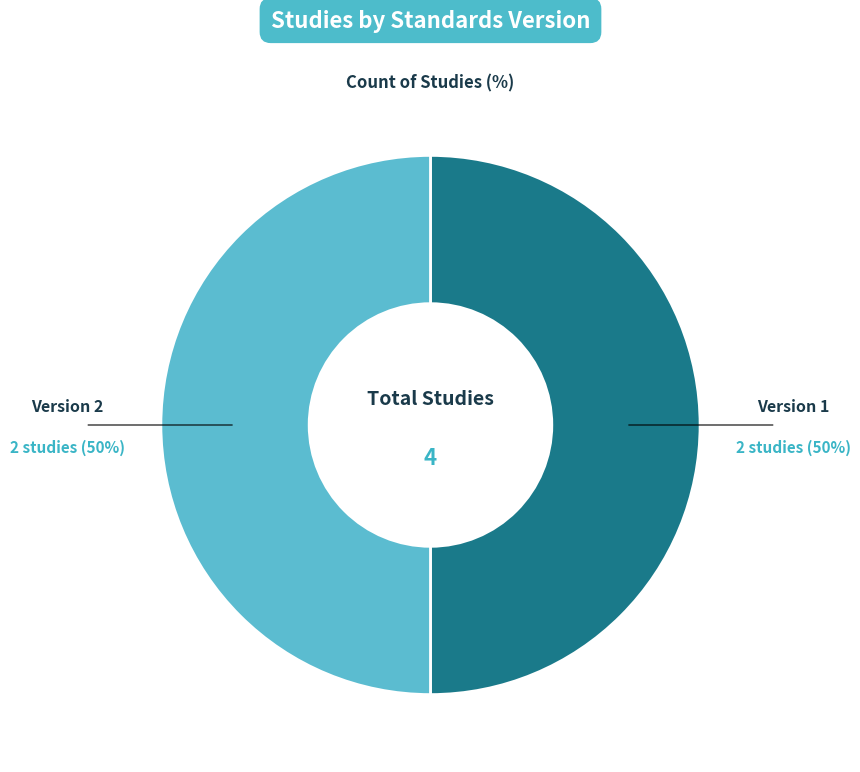

To the nearest percent, what is the average slice percentage?

50%